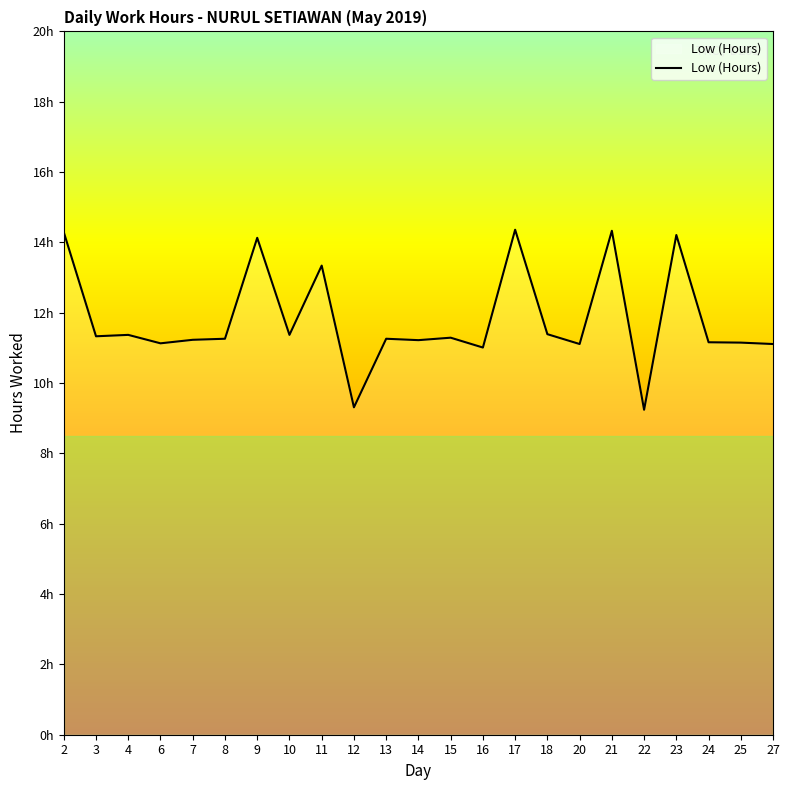

Is this an area chart (filled region under the line)?

Yes